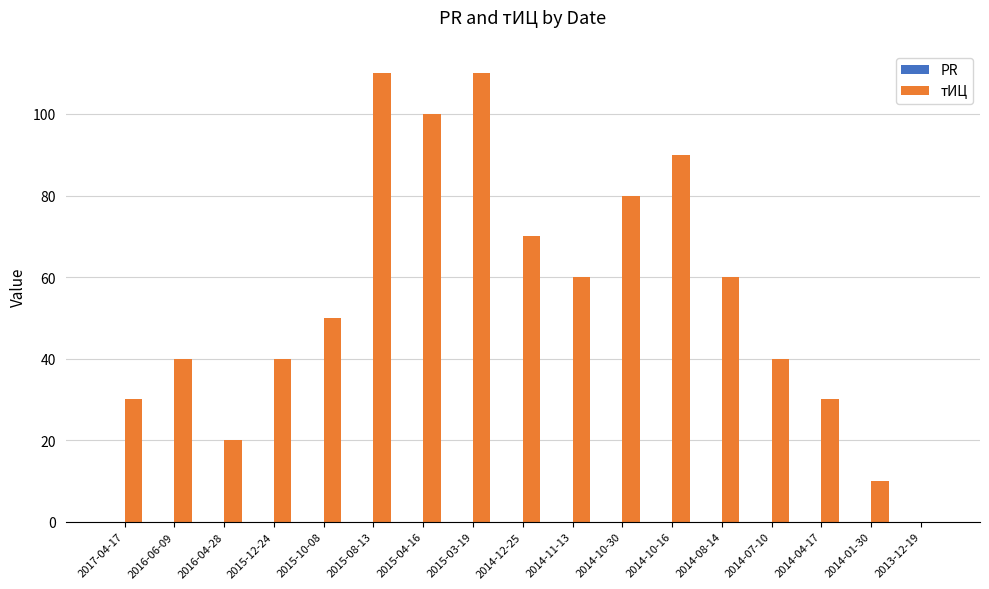

Are the bars horizontal?

No